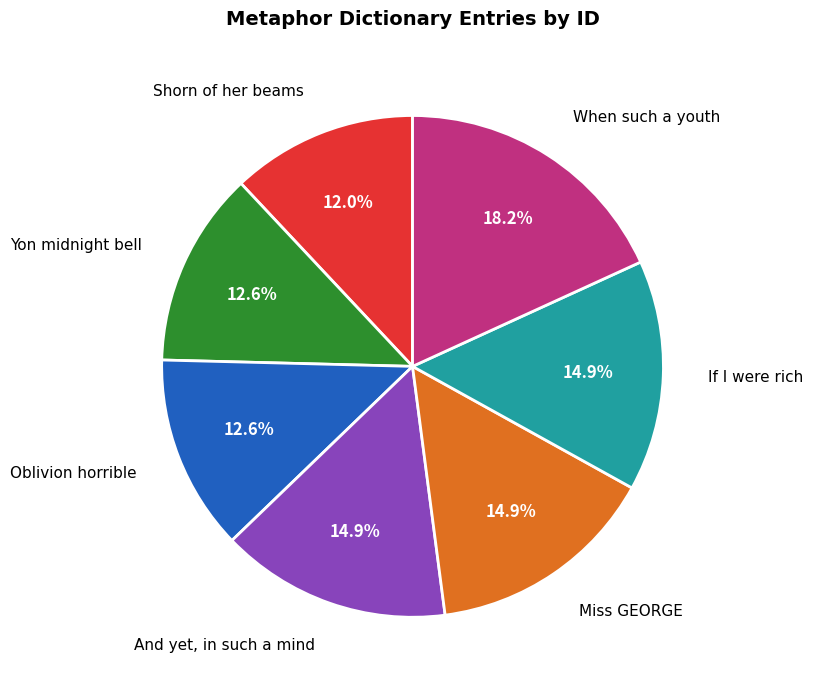

Approximately how many times larger is the value at And yet, in such a mind compared to Oblivion horrible?

1.2